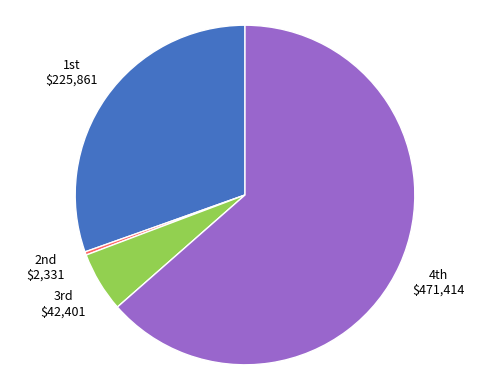

Rank the categories by value from highest to lowest.

4th $471,414, 1st $225,861, 3rd $42,401, 2nd $2,331